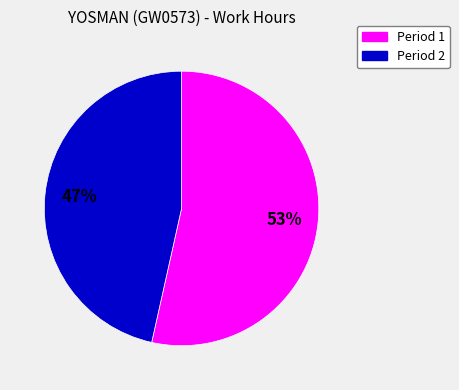

Is there a majority slice in this chart?

Yes